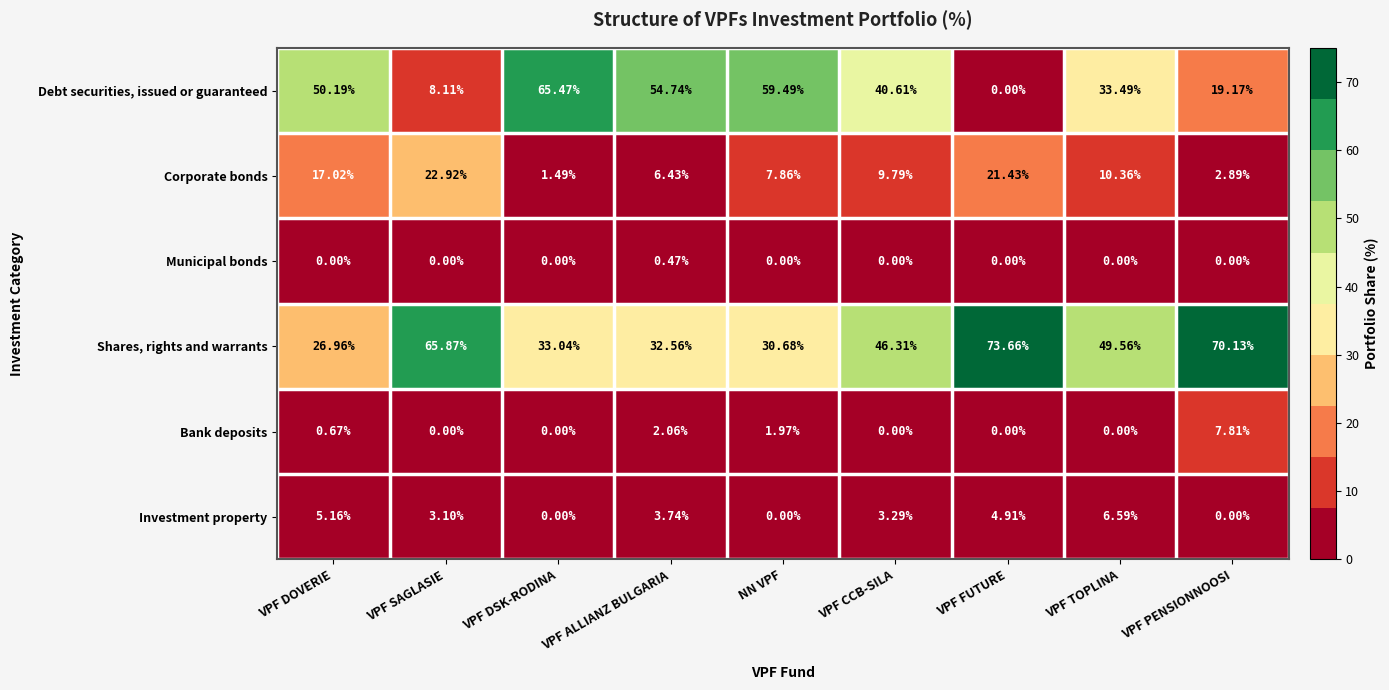

What is the difference between the highest and lowest values at VPF CCB-SILA?

46.3